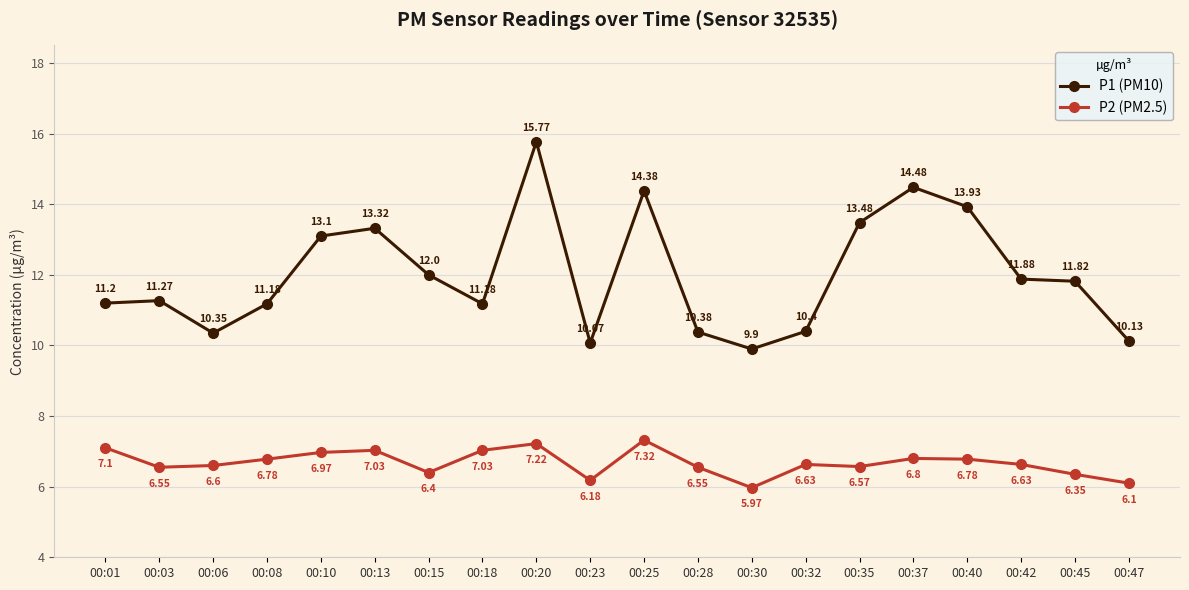

Which series has the largest range (max minus min)?

P1 (PM10)